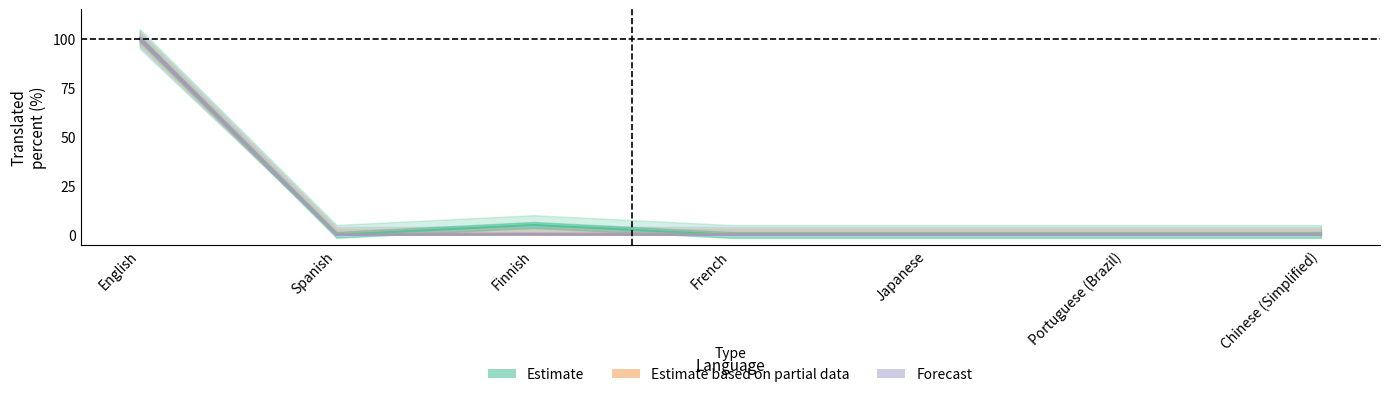

True or false: translated_chars_percent and translated_words_percent cross at least once.

False